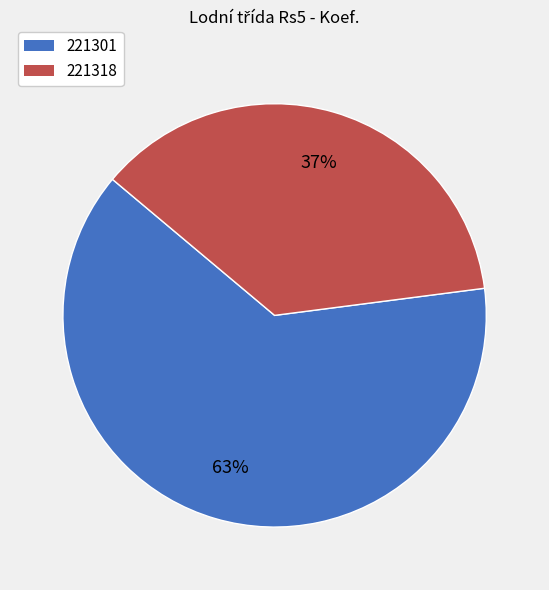

What is the largest slice in the pie chart?

221301